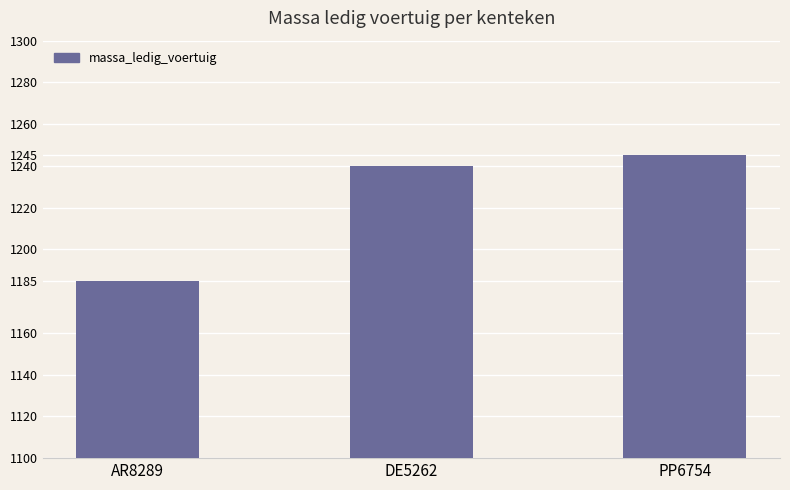

True or false: the data shows 1185 at AR8289.

True